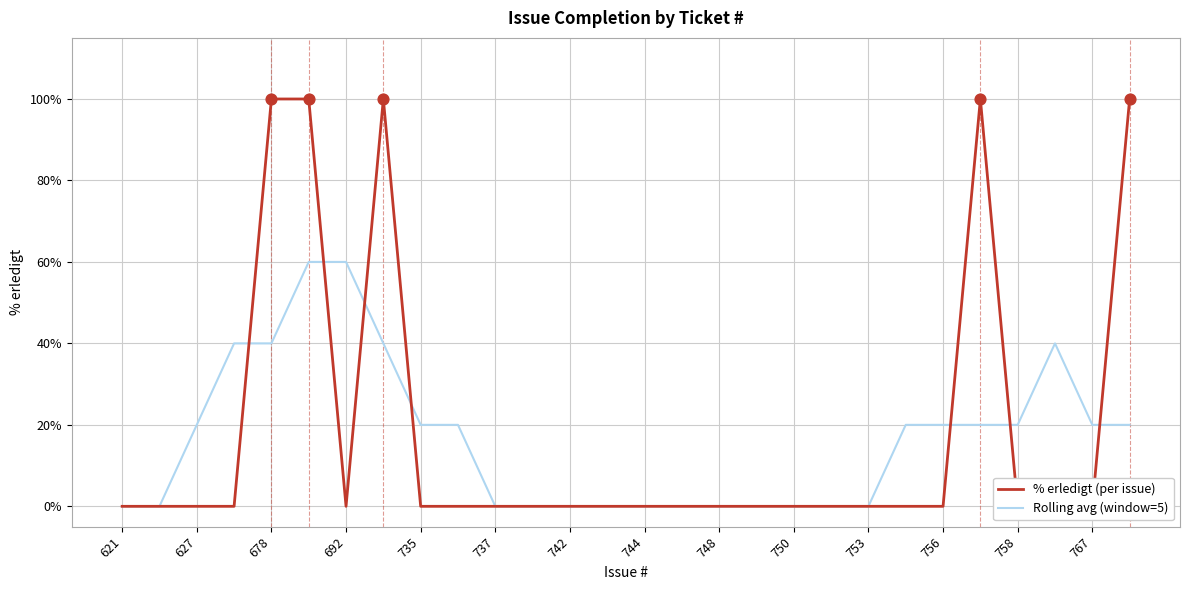

Which series has the largest Y range (max minus min)?

% erledigt (per issue)